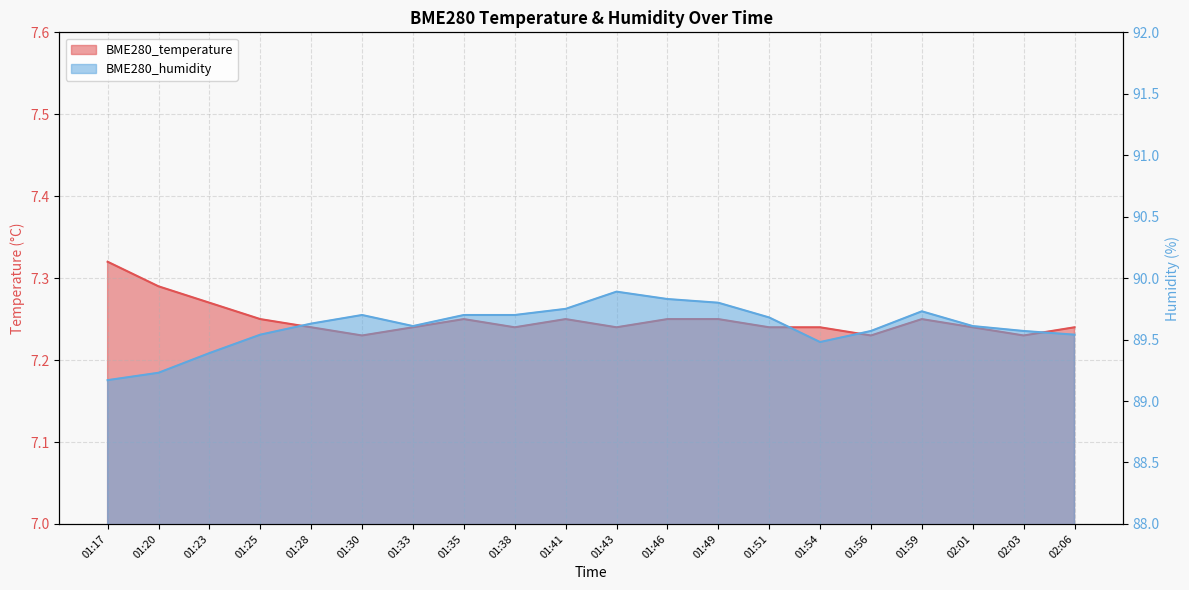

Reading left to right, what are all the values shown in this chart?

BME280_temperature: 7.3	7.3	7.3	7.2	7.2	7.2	7.2	7.2	7.2	7.2	7.2	7.2	7.2	7.2	7.2	7.2	7.2	7.2	7.2	7.2
BME280_humidity: 89.2	89.2	89.4	89.5	89.6	89.7	89.6	89.7	89.7	89.8	89.9	89.8	89.8	89.7	89.5	89.6	89.7	89.6	89.6	89.5